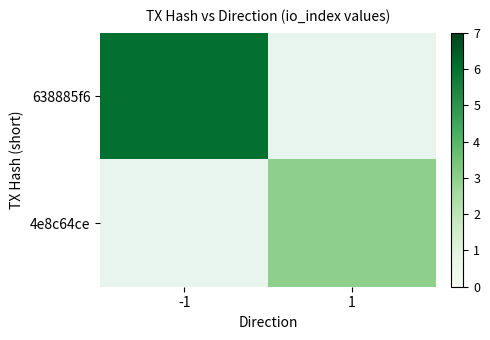

At how many categories does at least one series exceed 3?

1